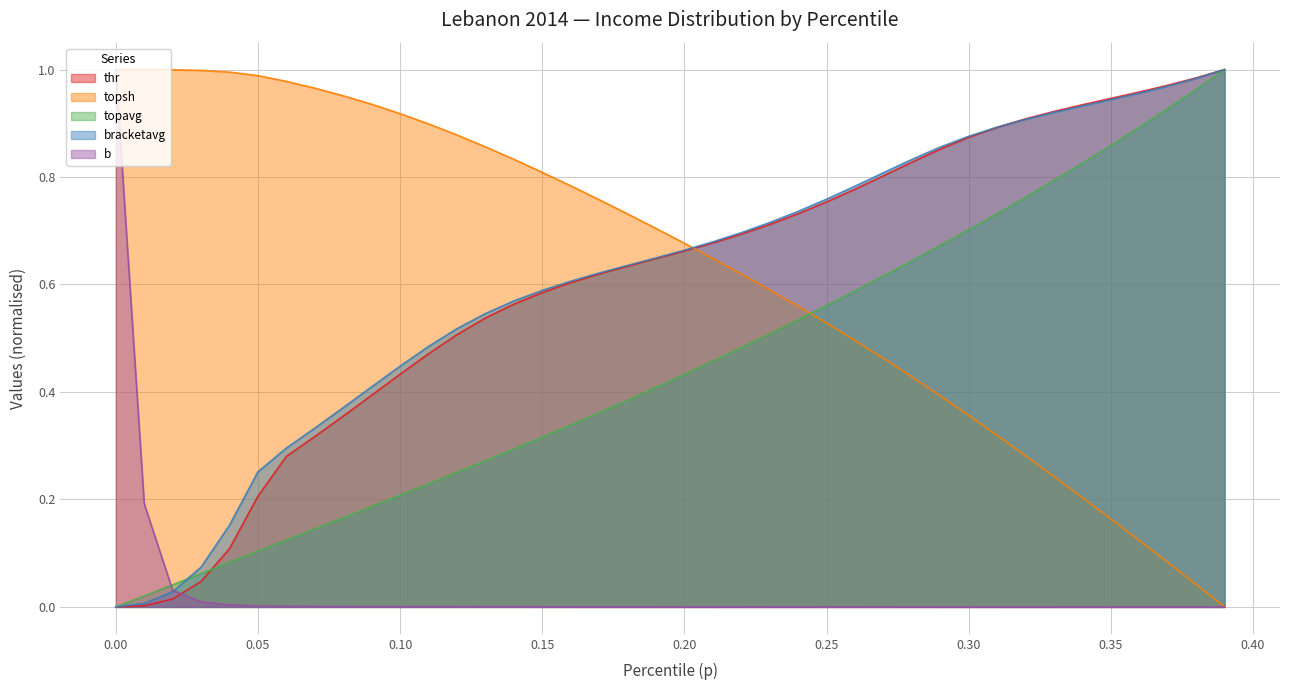

True or false: topavg has more than 0 points higher than both neighbors.

False